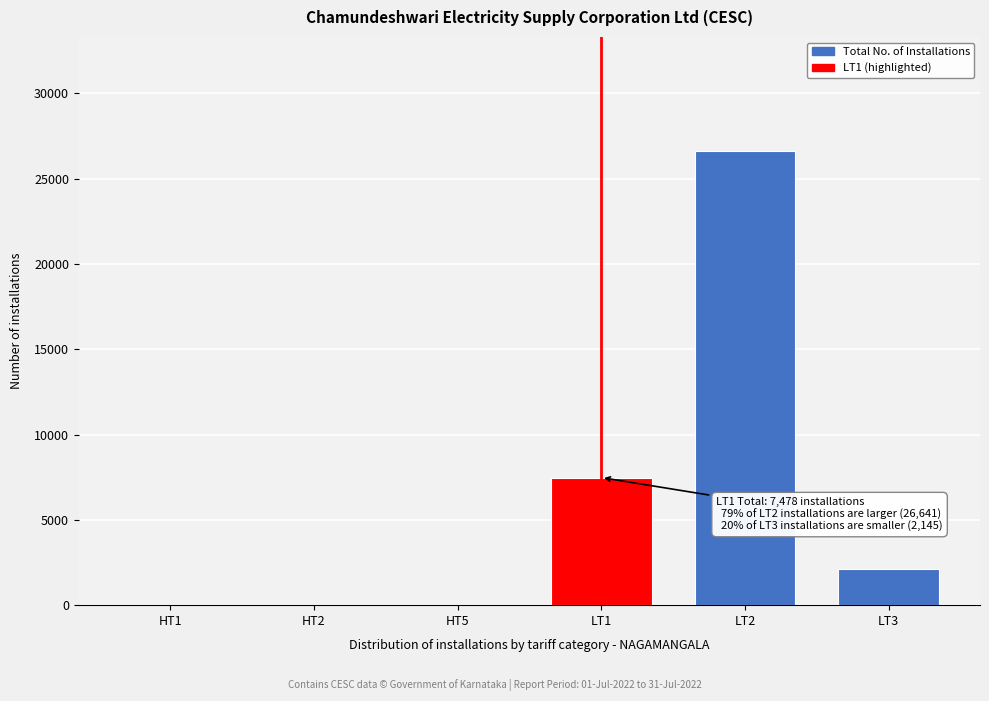

The value at LT2 is 26641. True or false?

True